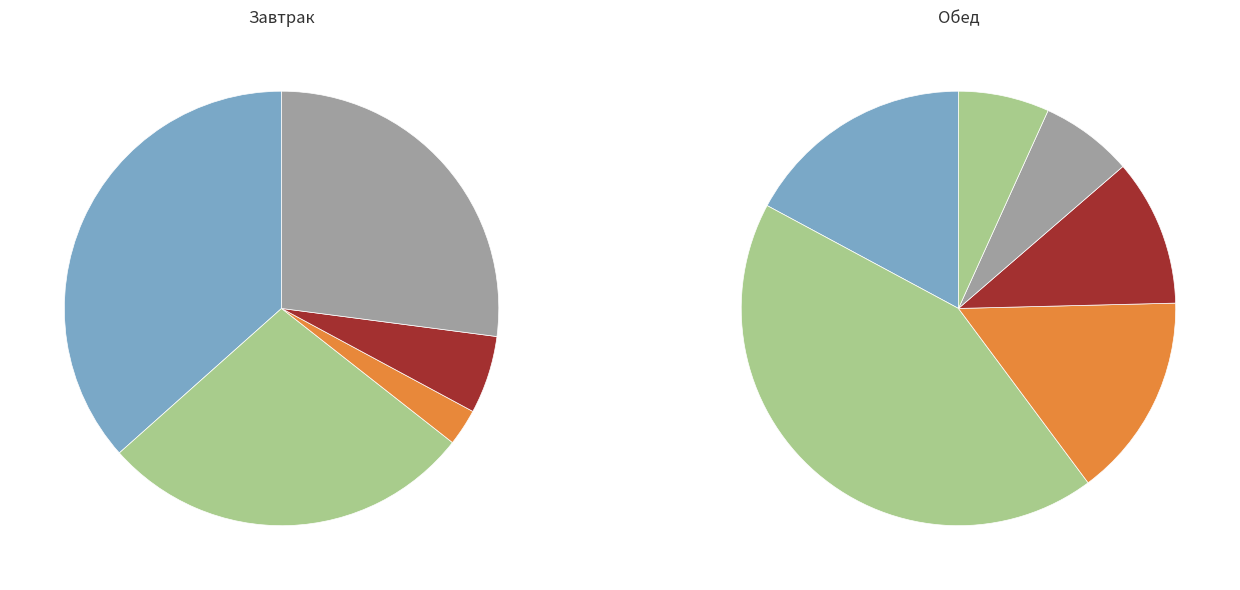

To the nearest percent, what is the average slice percentage?

9%